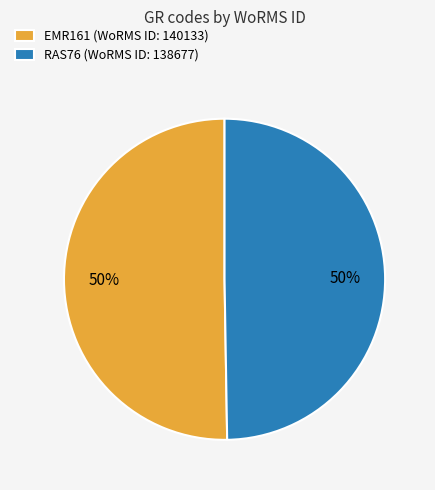

Is it true that EMR161 is 50% of the pie?

True